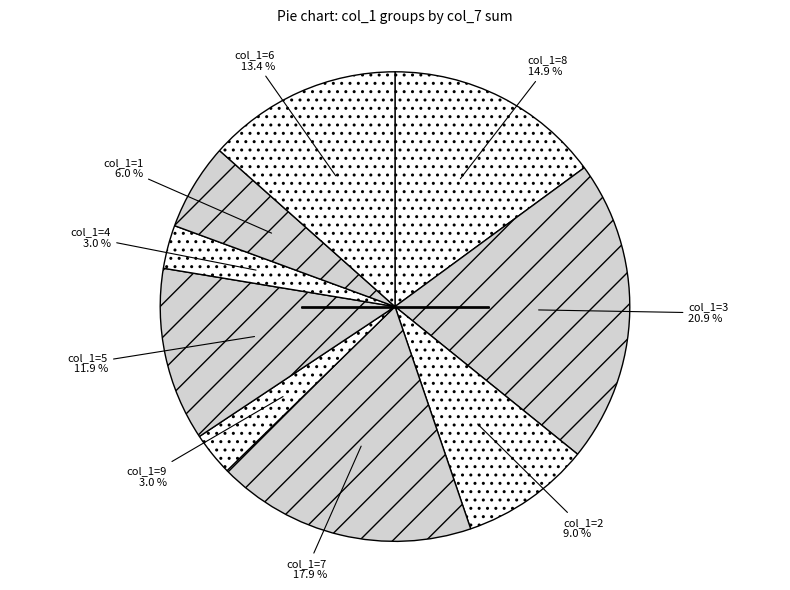

Count the number of slices in the pie.

9